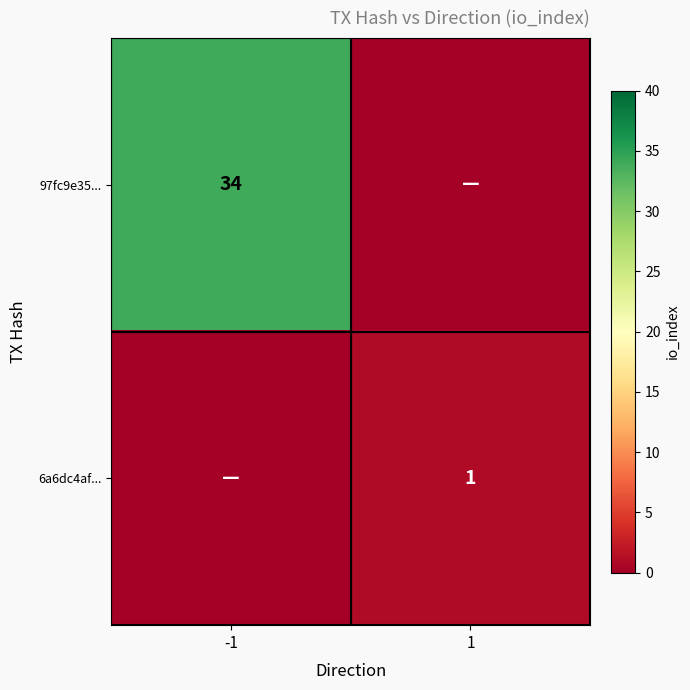

What is the total value across all series at 1?

1